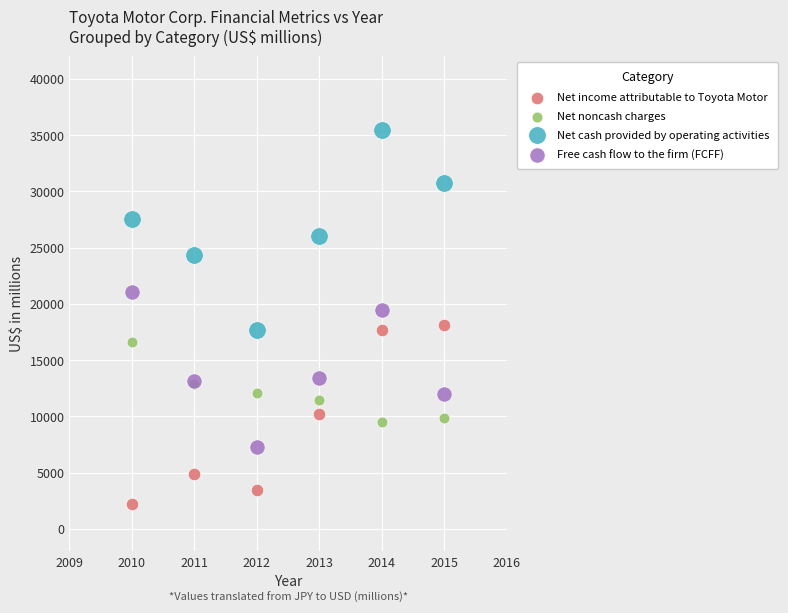

What is the X range (max minus min) for the scatter plot?

5